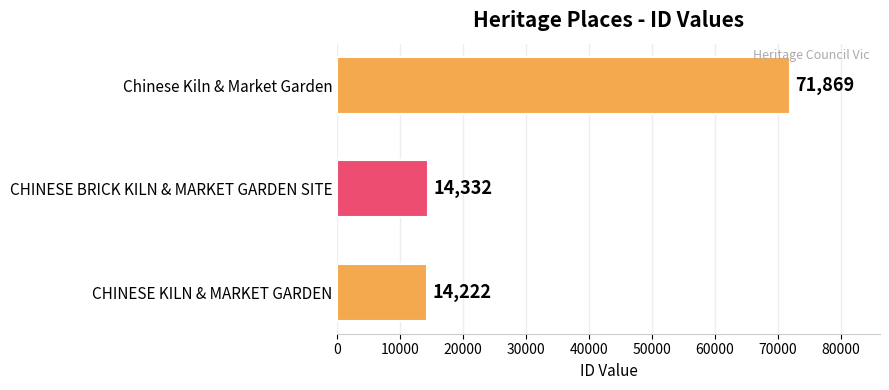

The chart shows a value of 124943 at Chinese Kiln & Market Garden. True or false?

False